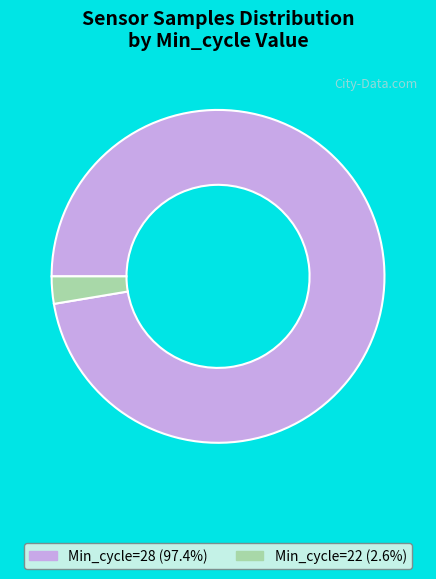

Is the sum of Min_cycle=28 (97.4%) and Min_cycle=22 (2.6%) greater than half?

Yes